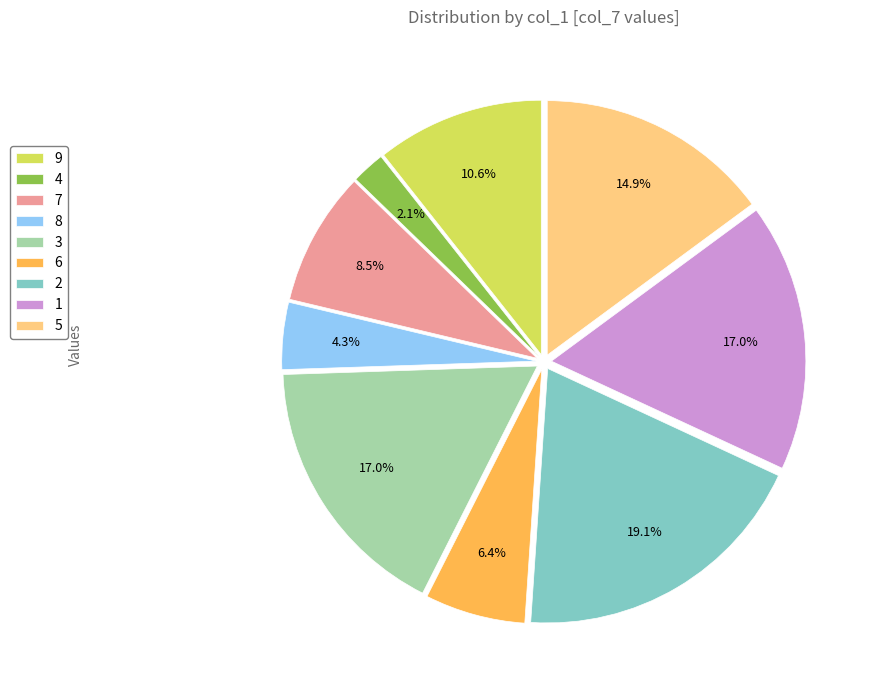

Which has a higher value, 4 or 2?

2